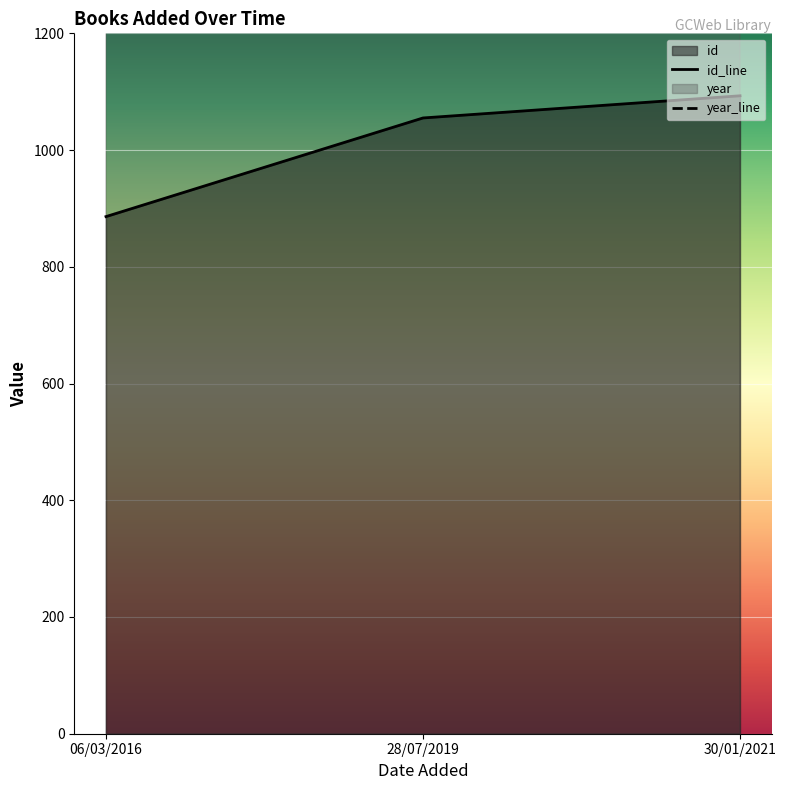

Which series has the largest total across all categories?

year_line